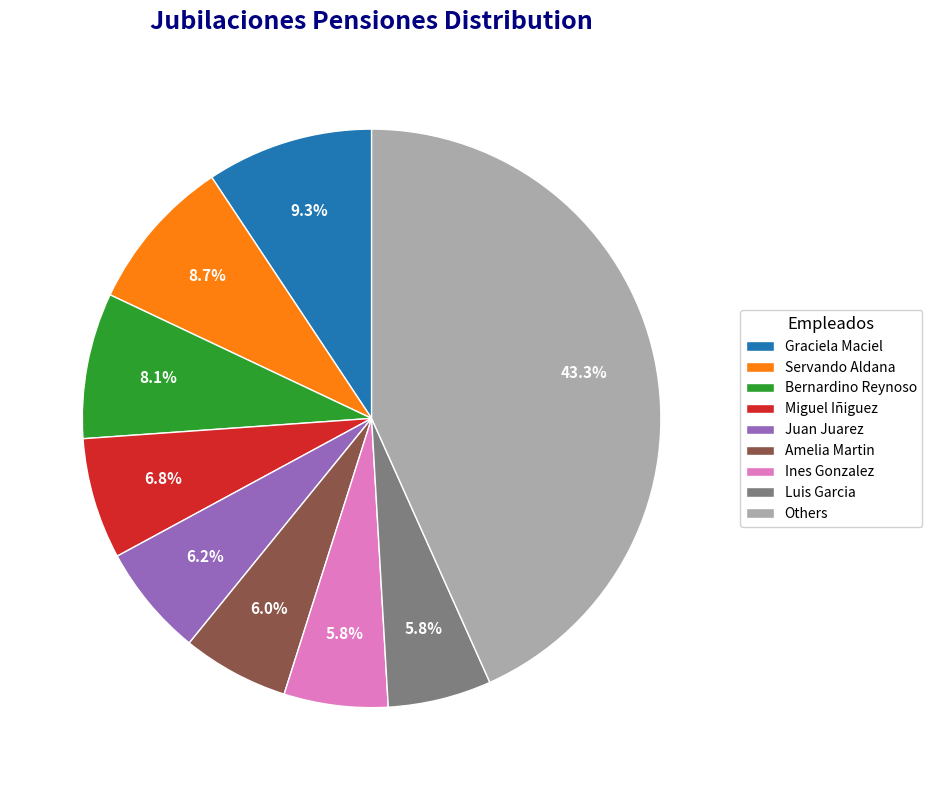

What is the ratio of the value at Bernardino Reynoso to the value at Ines Gonzalez?

1.4